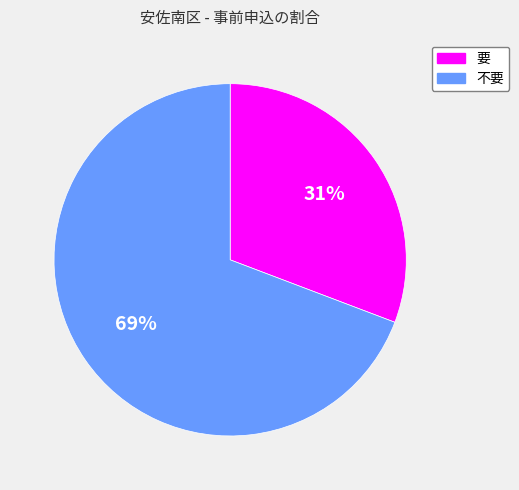

To the nearest percent, what is the average slice percentage?

50%